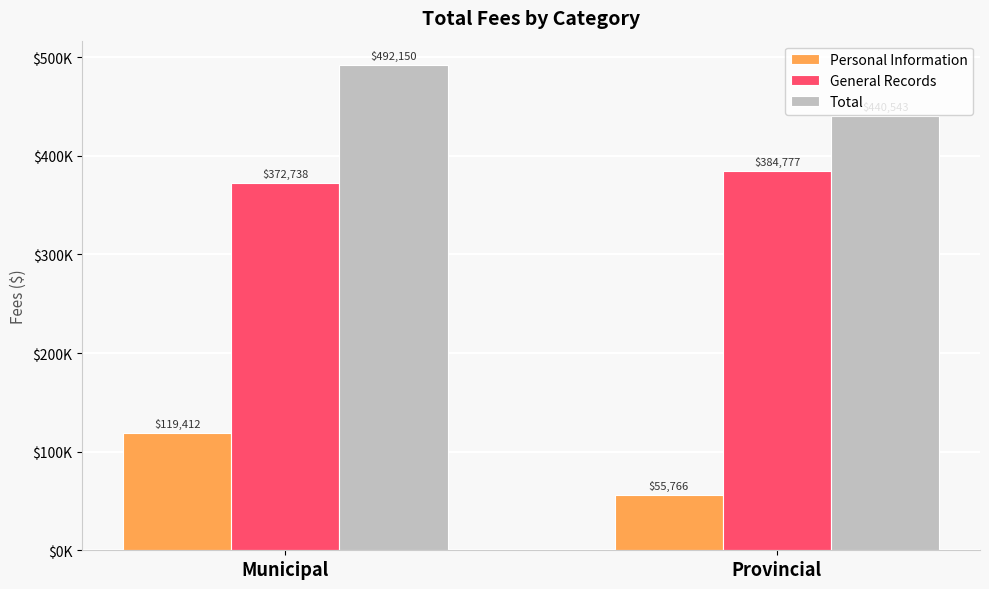

At Provincial, list the series in order from largest to smallest.

Total, General Records, Personal Information